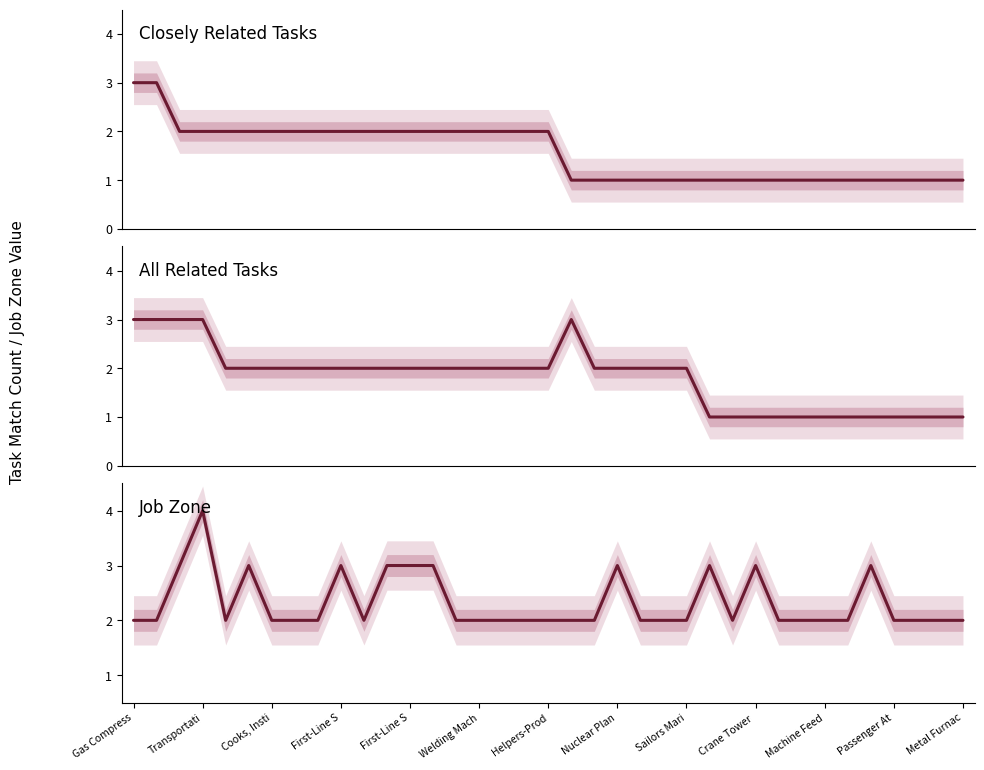

Which series has the largest total across all categories?

Job Zone